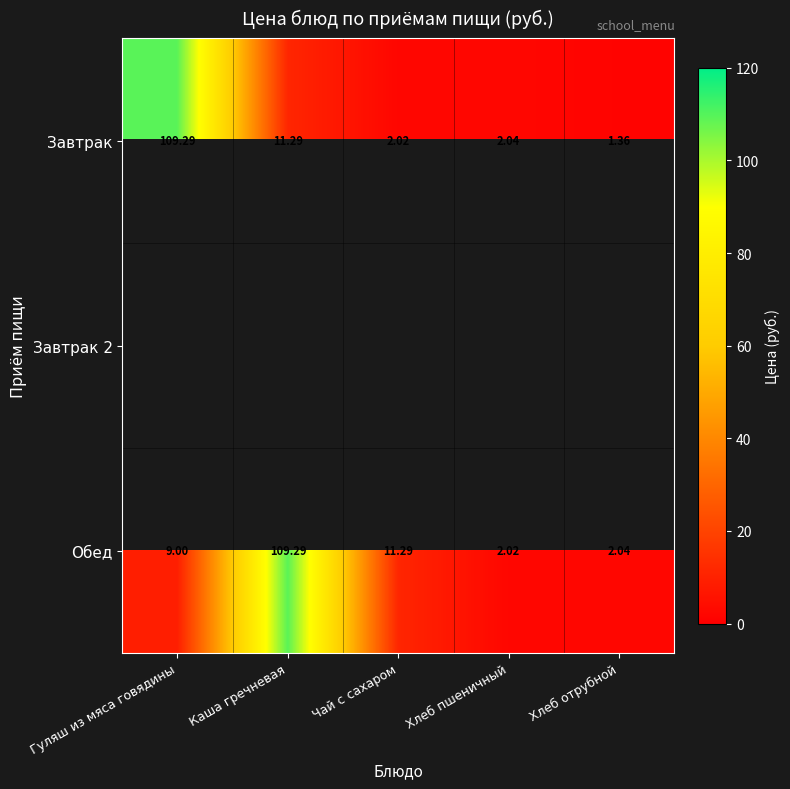

At which label does Завтрак reach its minimum?

Хлеб отрубной